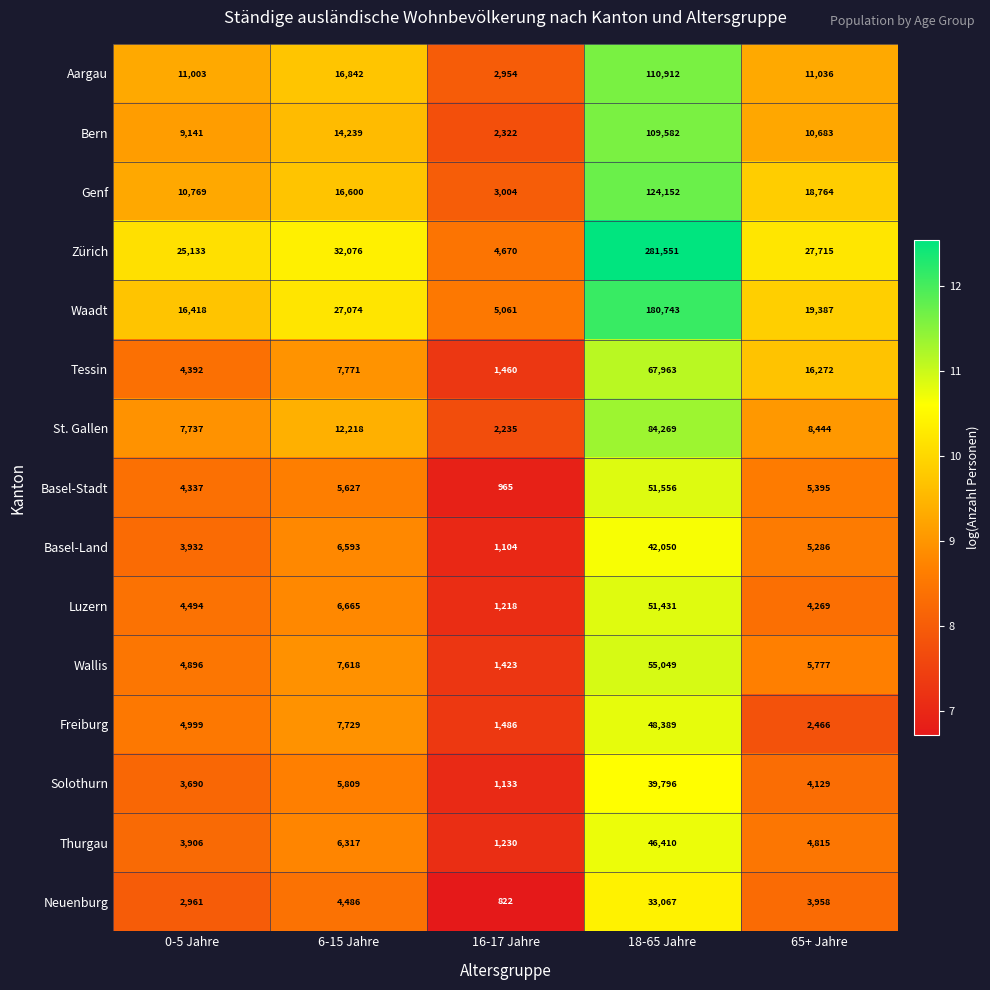

Rank the series by their maximum value, from highest to lowest.

Zürich, Waadt, Genf, Aargau, Bern, St. Gallen, Tessin, Wallis, Basel-Stadt, Luzern, Freiburg, Thurgau, Basel-Land, Solothurn, Neuenburg